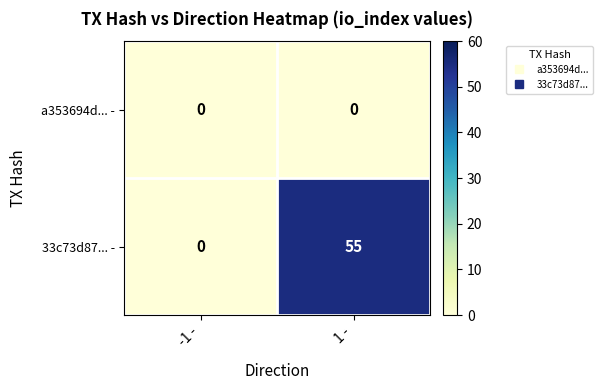

Reading right to left, list all the values displayed in this chart.

a353694d... -: 1 -=0	-1 -=0
33c73d87... -: 1 -=55	-1 -=0